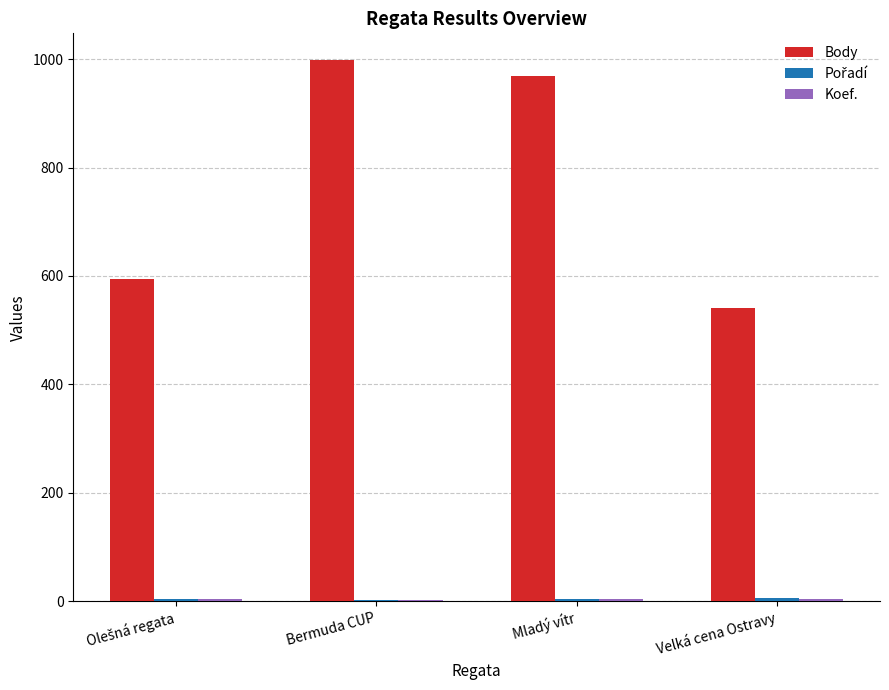

True or false: Body has a value of 1708 at Bermuda CUP.

False